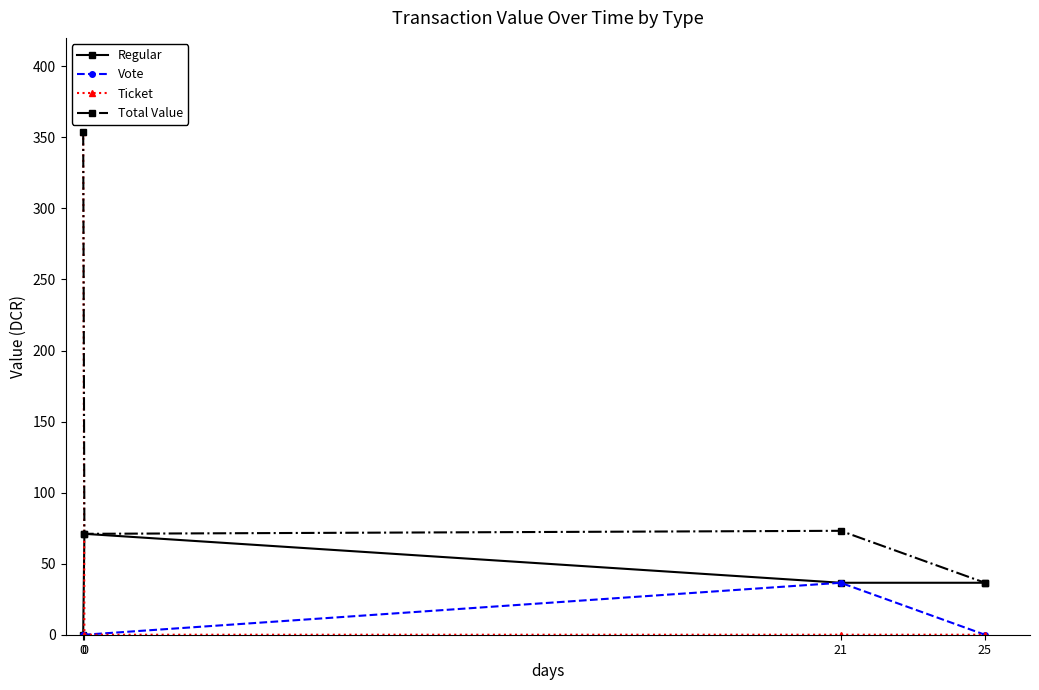

Rank the series by their average value, from highest to lowest.

Total Value, Ticket, Regular, Vote